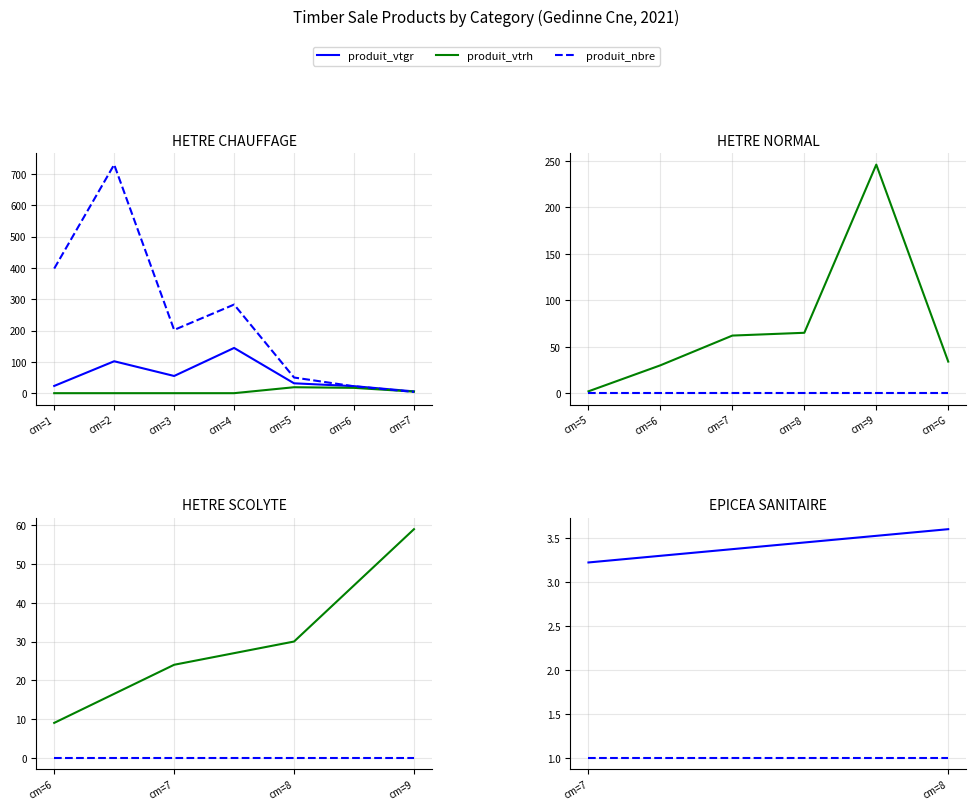

How many intersections are there between produit_nbre and produit_vtrr?

1